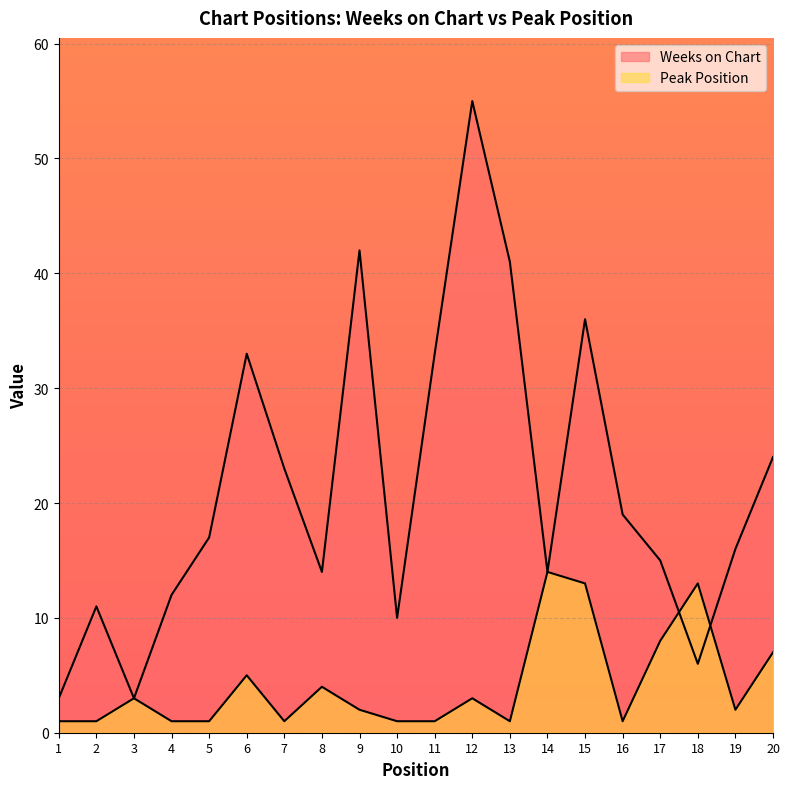

The Weeks on Chart series shows 19 at 4. True or false?

False